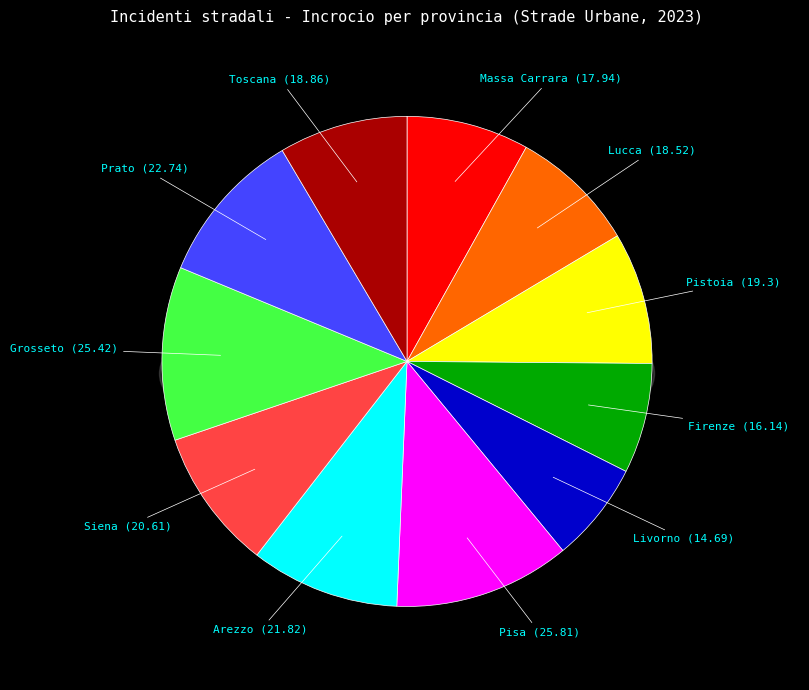

Rank the categories by value from lowest to highest.

Livorno, Firenze, Massa Carrara, Lucca, Toscana, Pistoia, Siena, Arezzo, Prato, Grosseto, Pisa